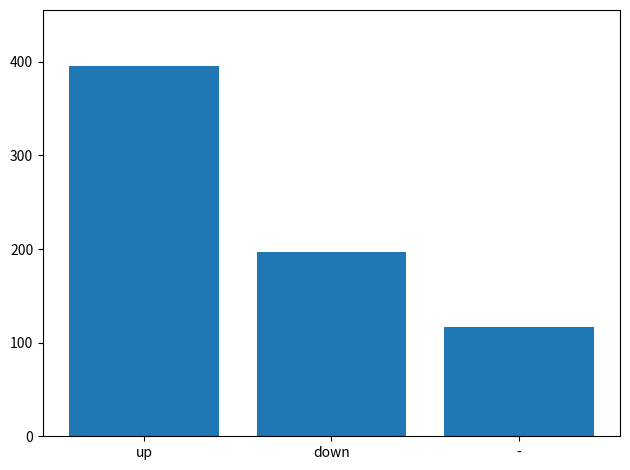

What is the change in value from up to -?

-279